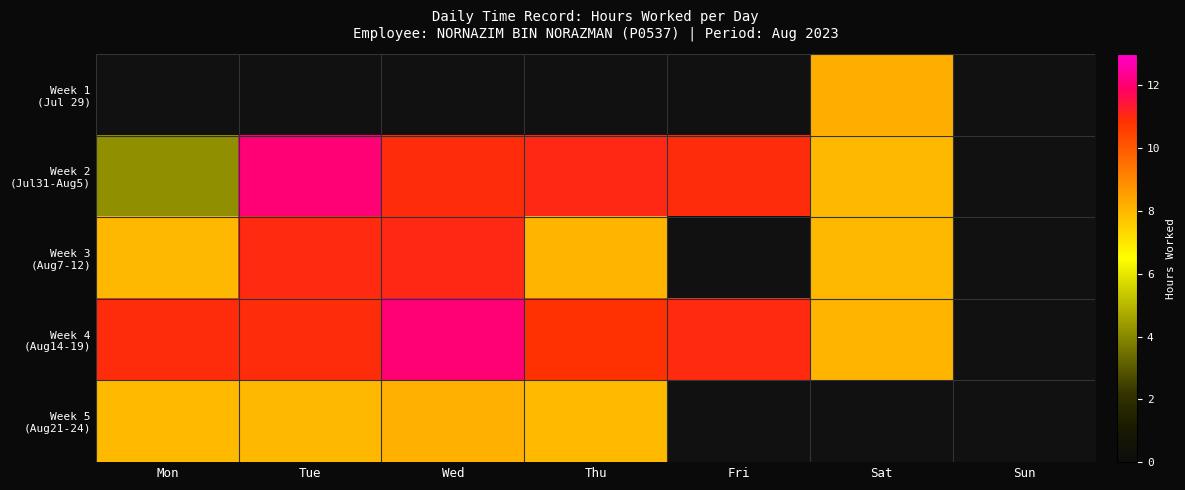

Which series has the widest spread of values?

Week 2 (Jul31-Aug5)